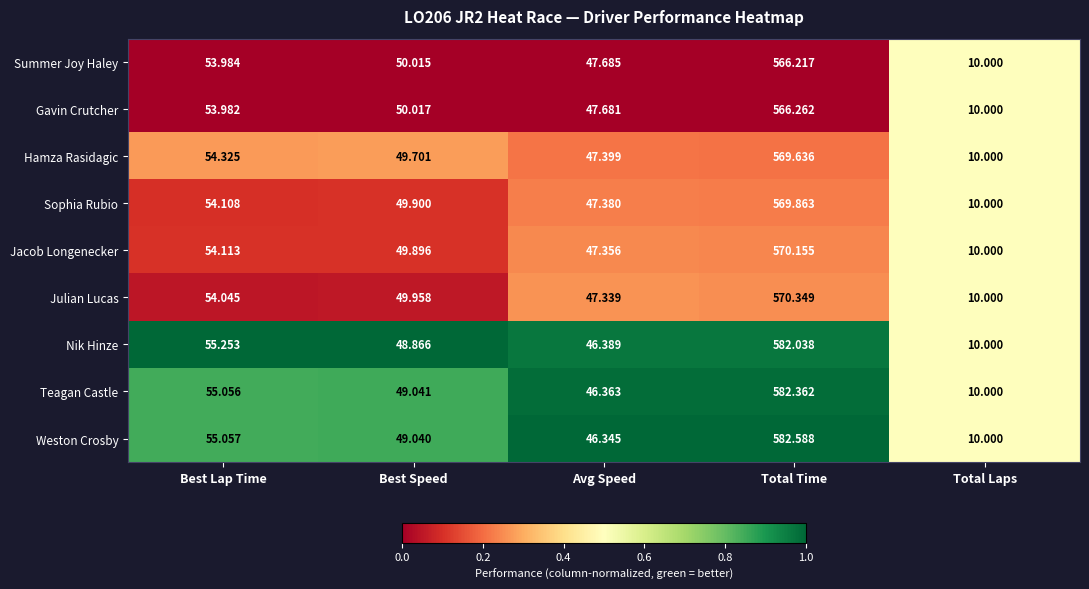

At which label does Julian Lucas first exceed 49?

Best Lap Time